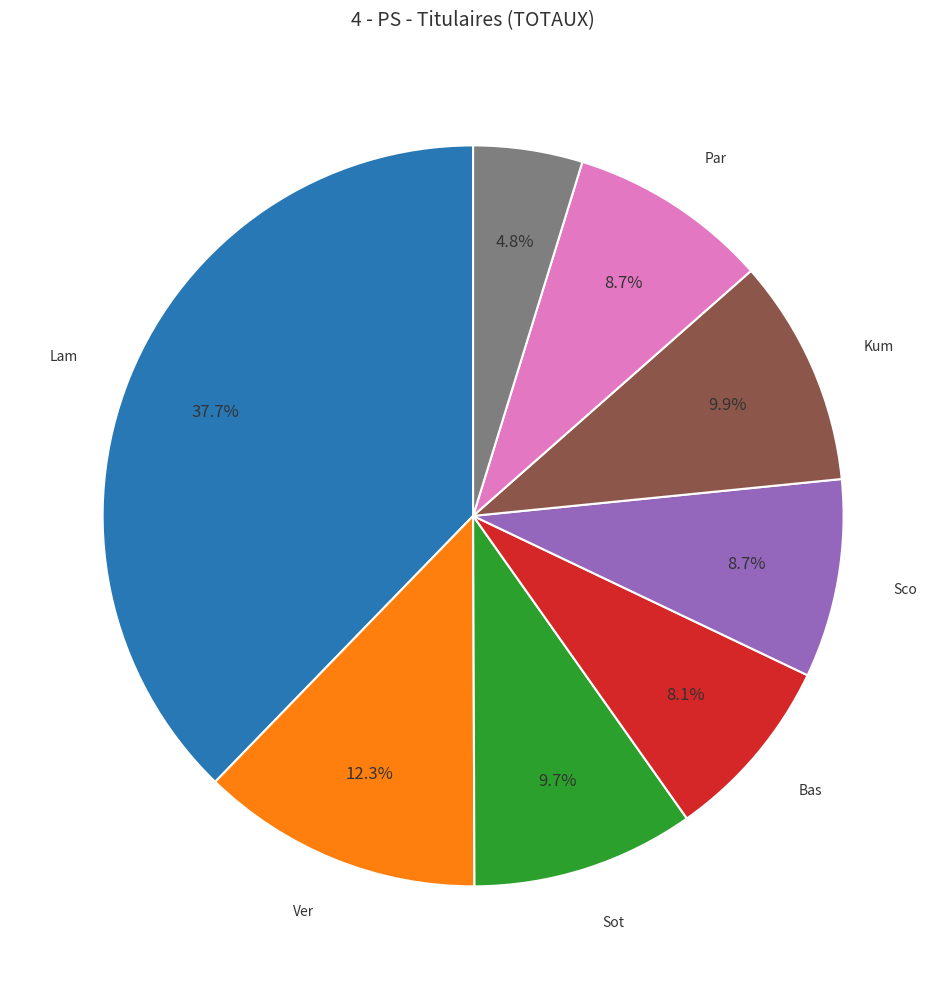

Is there any slice that represents more than half of the pie?

No